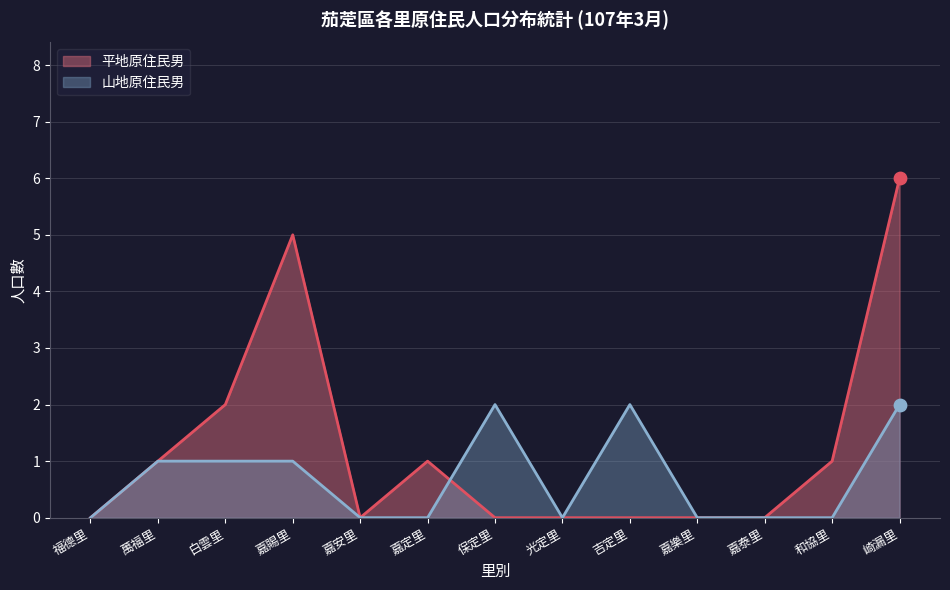

What are all the series names shown in the legend?

平地原住民男, 山地原住民男